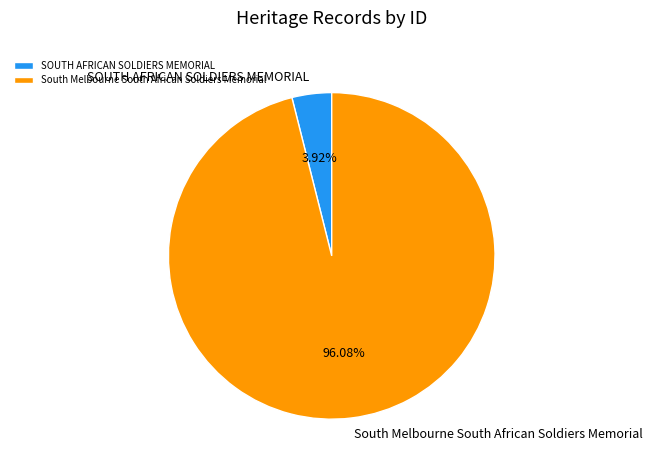

Is there a majority slice in this chart?

Yes